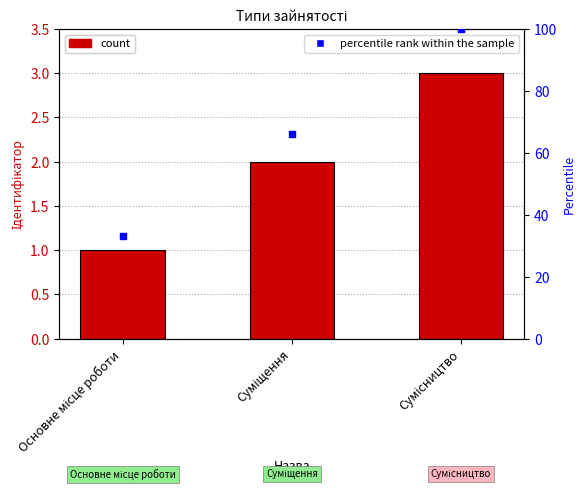

Which series has the largest total across all categories?

percentile rank